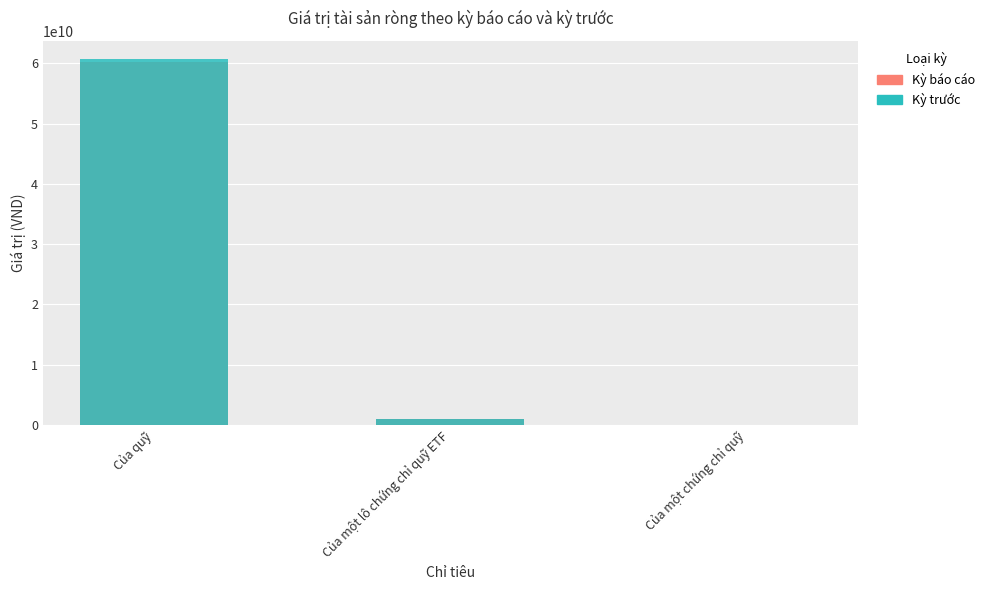

What is the maximum value for Kỳ báo cáo?

60125780163.0